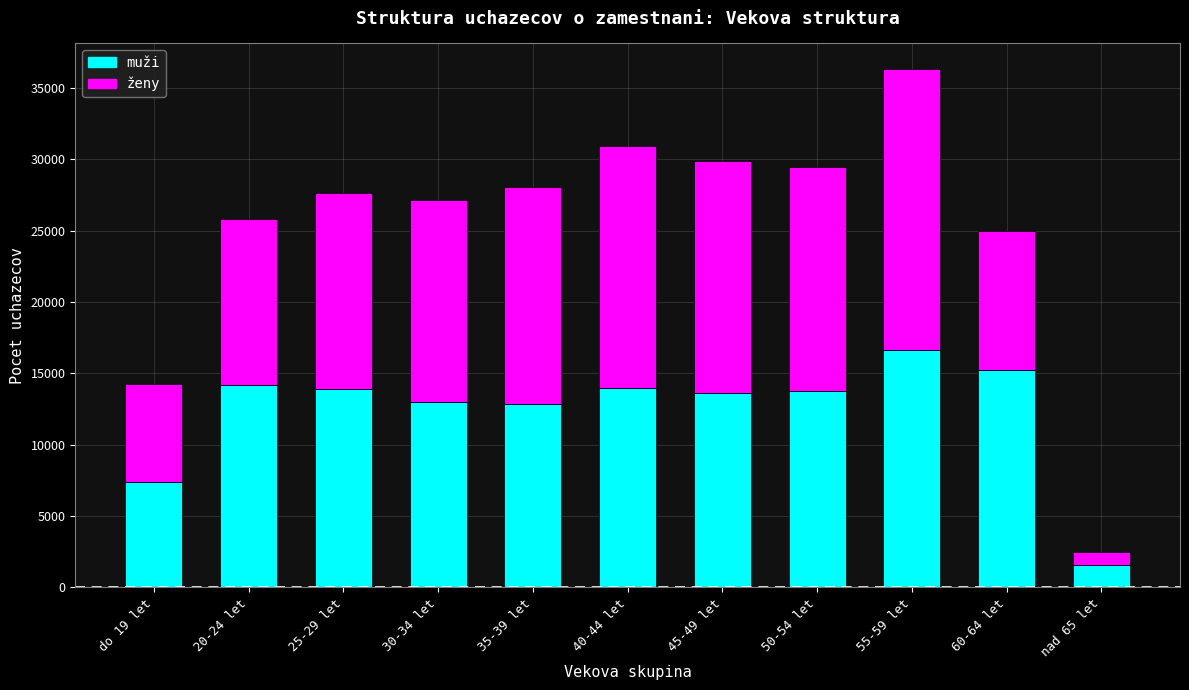

The value of muži at 60-64 let is 26601. True or false?

False